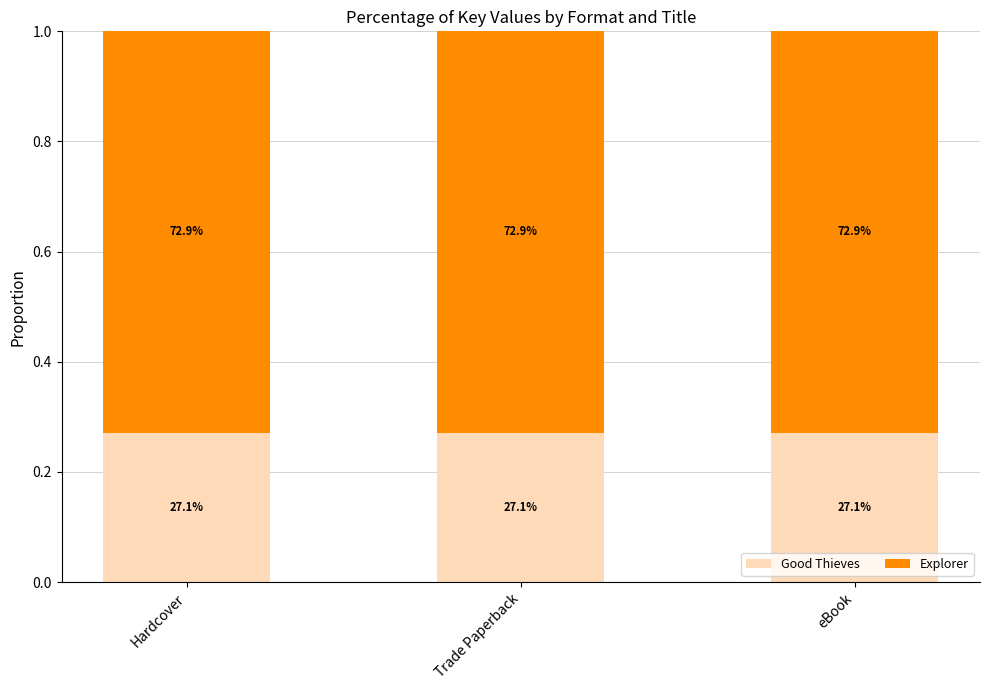

What is the highest value of the Good Thieves series?

0.3